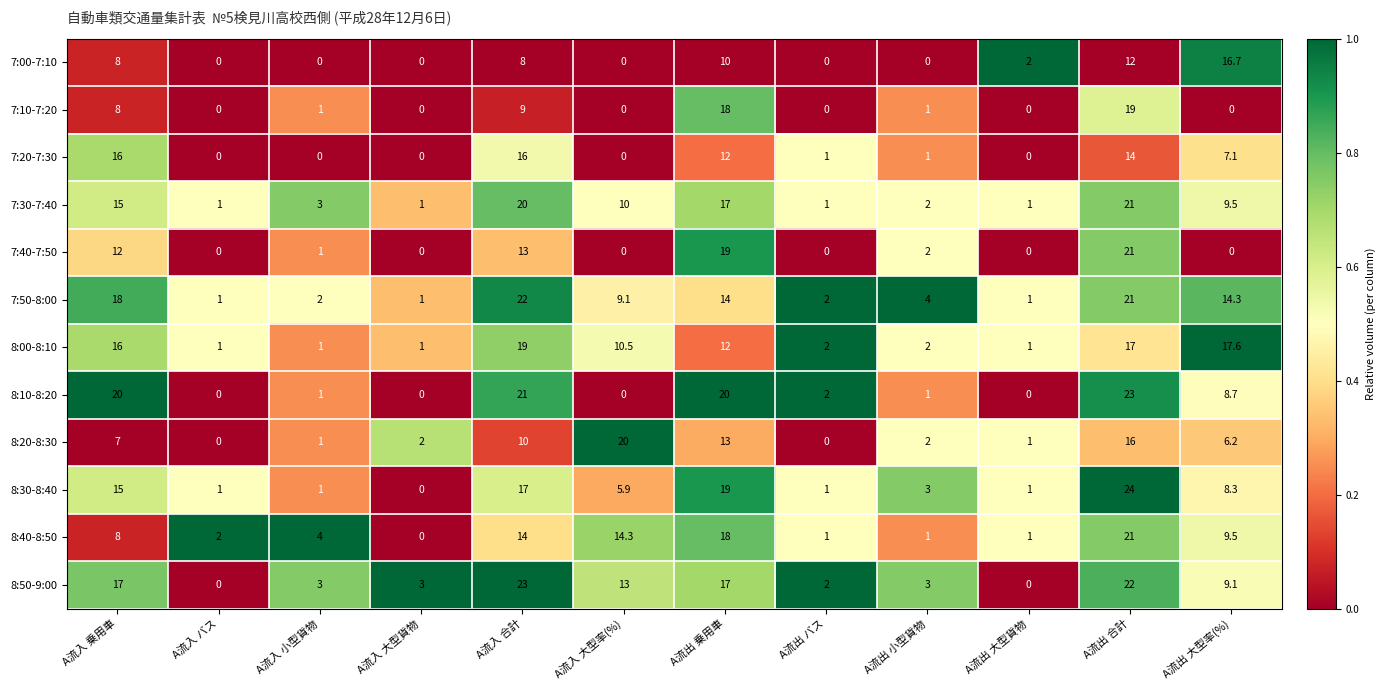

Which series has the largest range (max minus min)?

8:30-8:40